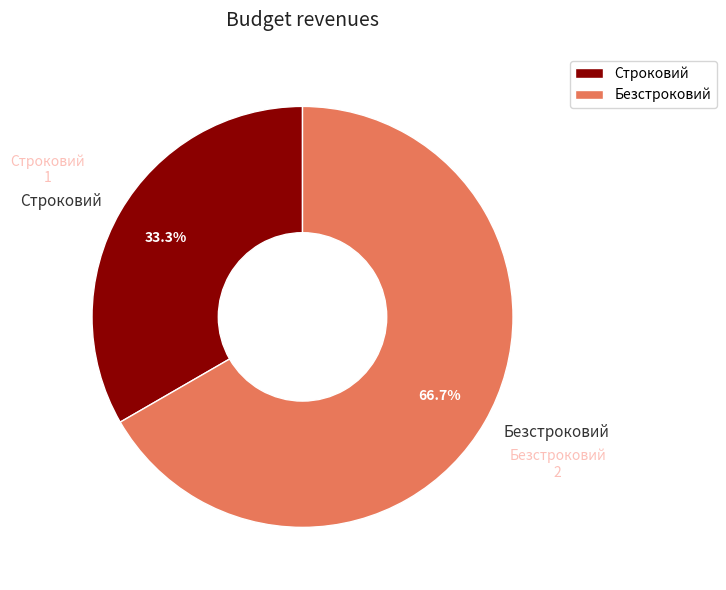

Which category has the biggest portion of the pie?

Безстроковий